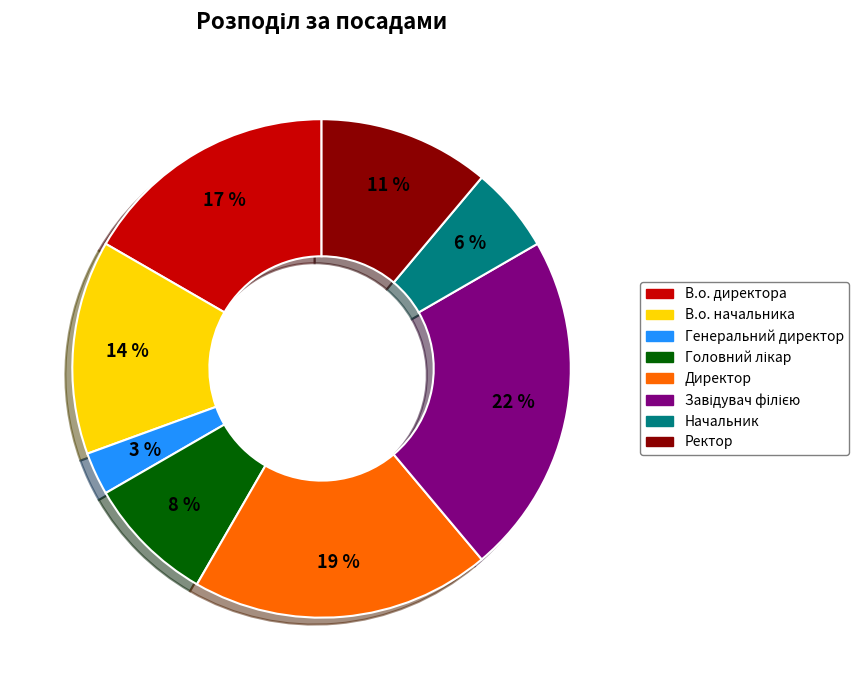

What percentage is the В.о. директора slice, to the nearest percent?

17%